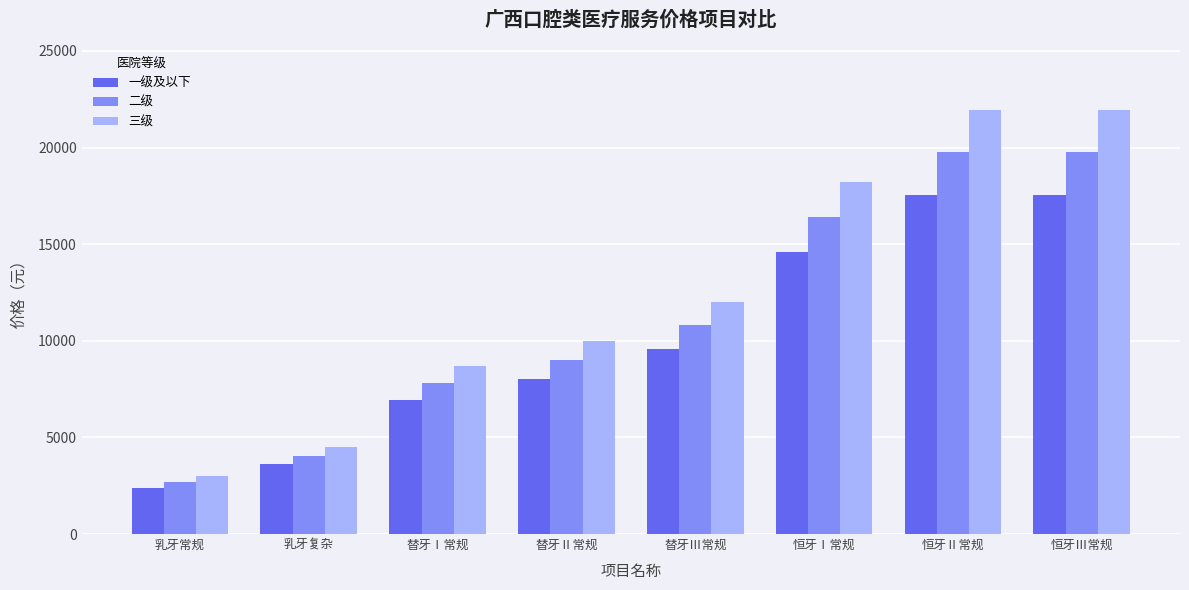

What is the difference between the highest and lowest values at 恒牙Ⅲ常规?

4389.2